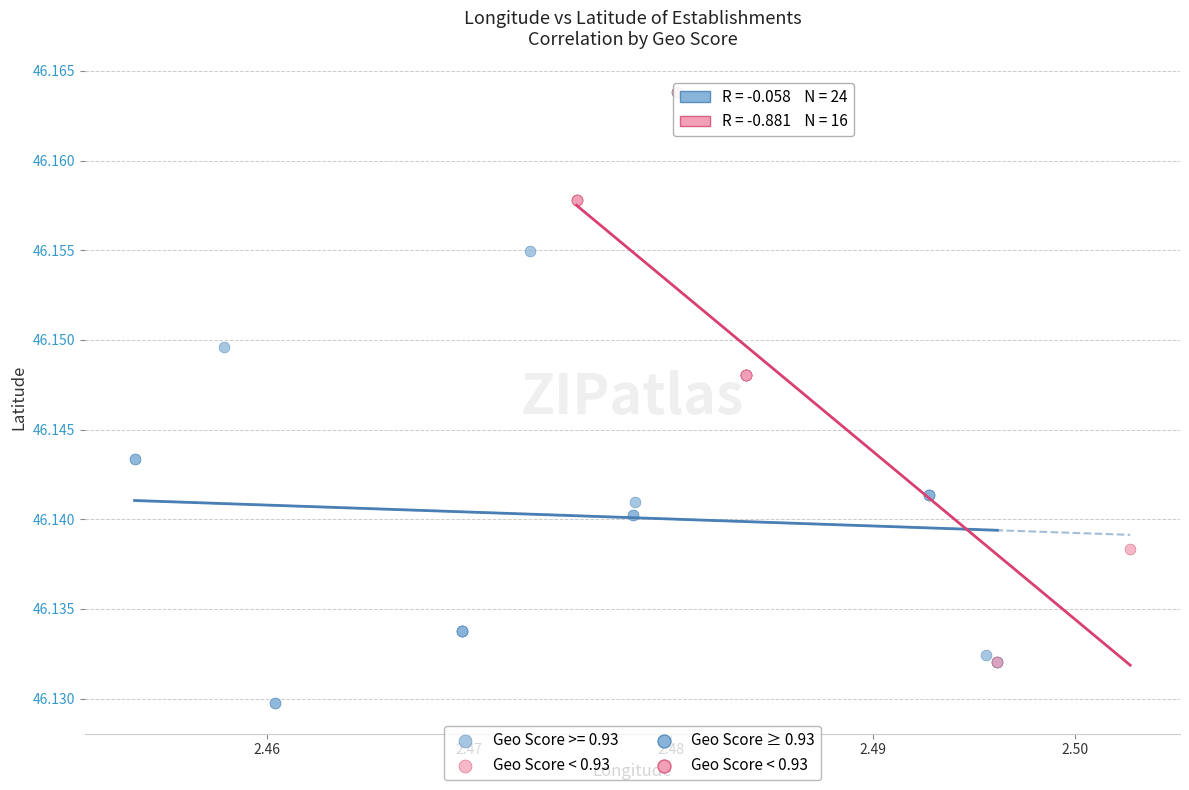

Which series has the widest spread of Y values?

Geo Score >= 0.93